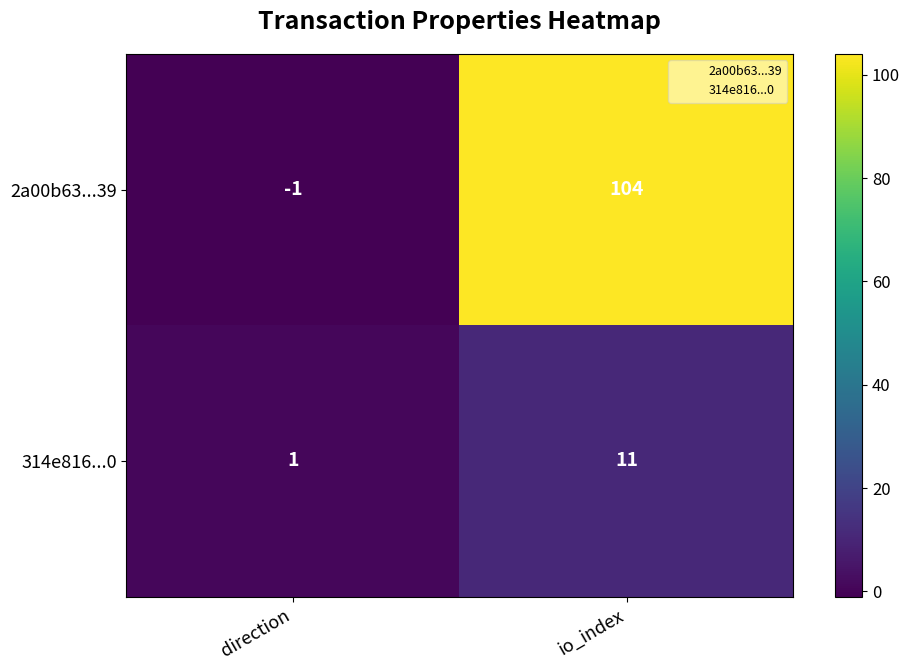

List the labels in order of 314e816...0 value, smallest first.

direction, io_index